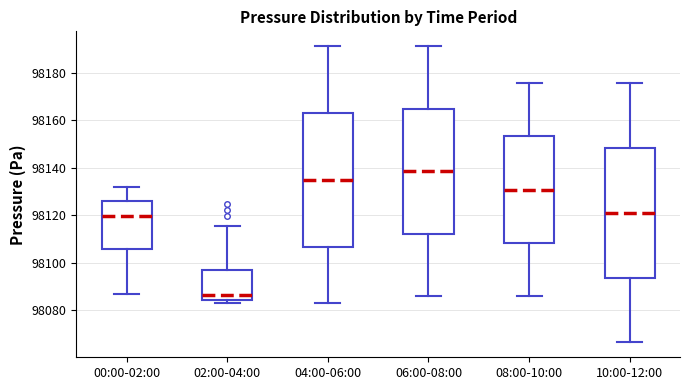

Reading left to right, transcribe this box plot: for each box, give where its median line is, the range the box spans, and where its two whiskers end, as read against the y-axis. The values are not printed on the chart, so give them approximately, as read against the axis.

00:00-02:00: median 98120, box 98106 to 98126, whiskers 98086 to 98132
02:00-04:00: median 98086, box 98084 to 98096, whiskers 98084 (just below the box's lower edge) to 98116
04:00-06:00: median 98134, box 98106 to 98162, whiskers 98084 to 98192
06:00-08:00: median 98138, box 98112 to 98164, whiskers 98086 to 98192
08:00-10:00: median 98130, box 98108 to 98154, whiskers 98086 to 98176
10:00-12:00: median 98122, box 98094 to 98148, whiskers 98066 to 98176